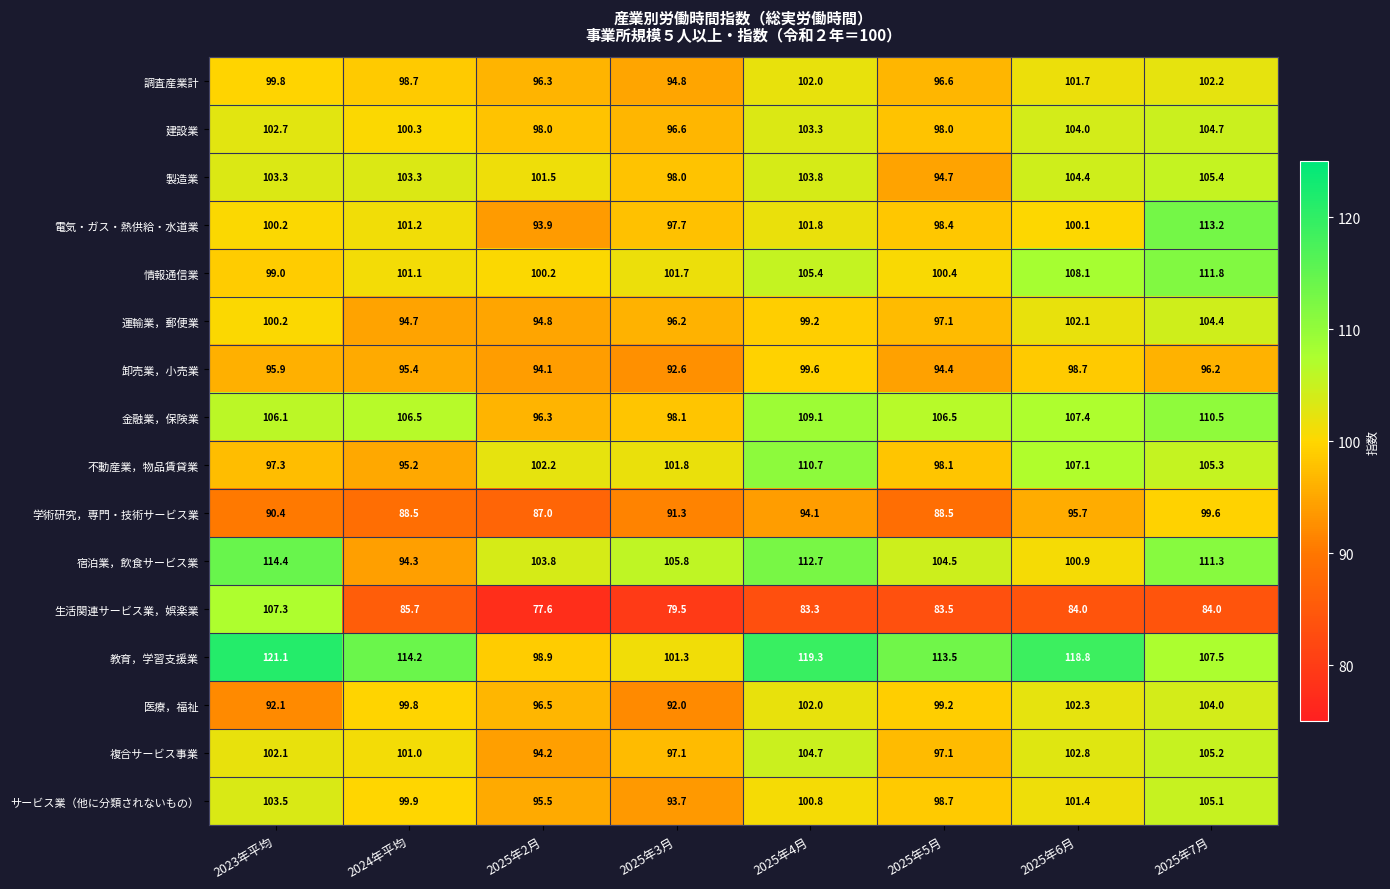

What is the difference between the maximum and second lowest values in the 不動産業，物品賃貸業 series?

13.4